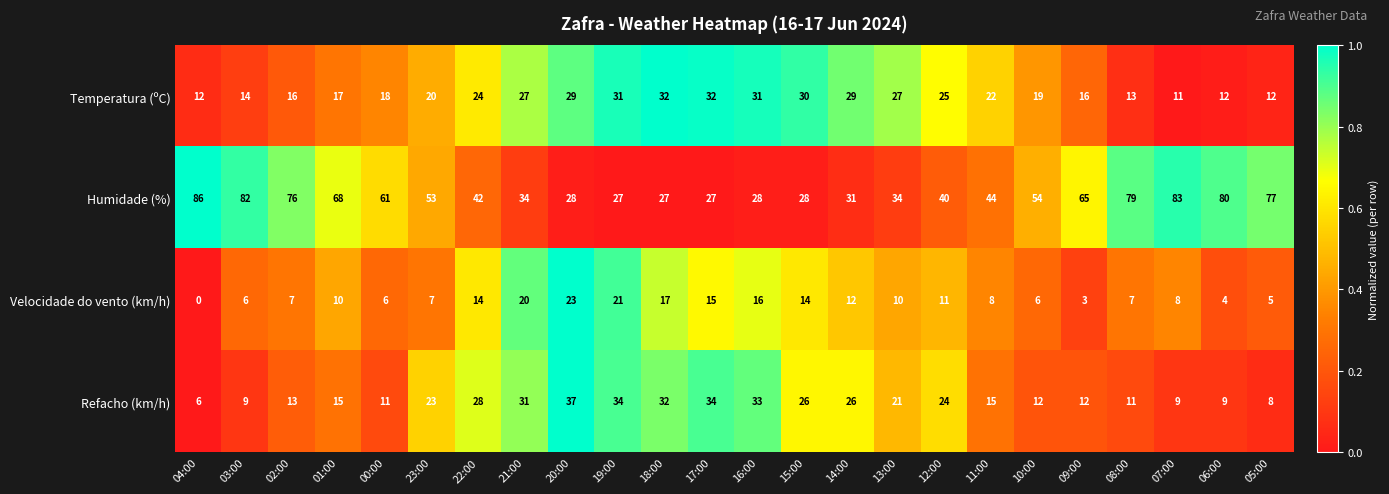

What is the difference between the highest and lowest values at 19:00?

13